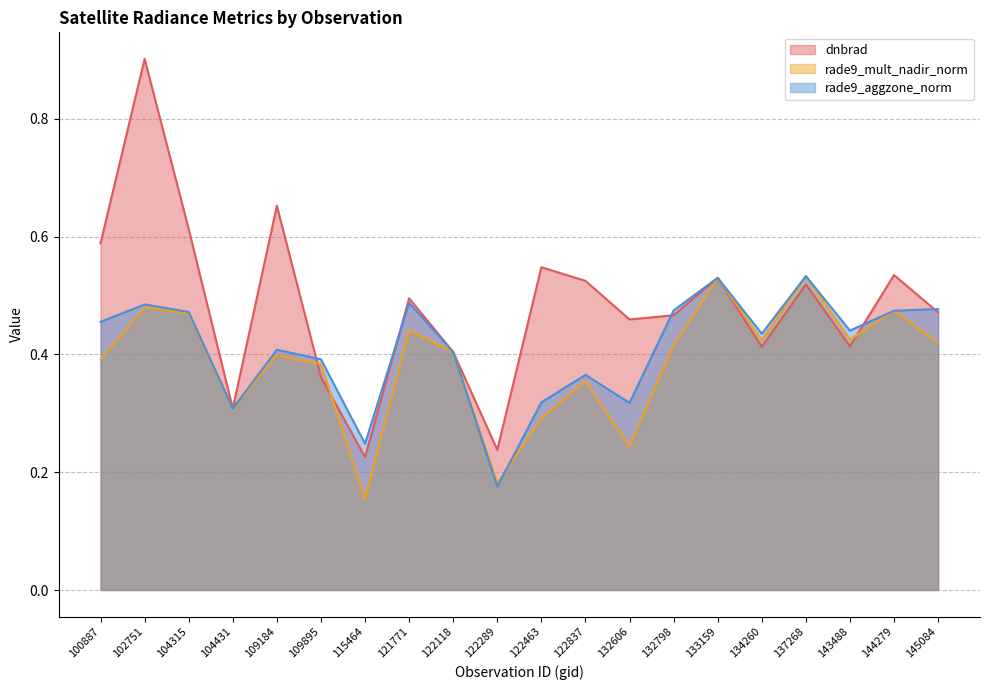

Rank the series at 104431 from lowest to highest value.

rade9_mult_nadir_norm, rade9_aggzone_norm, dnbrad